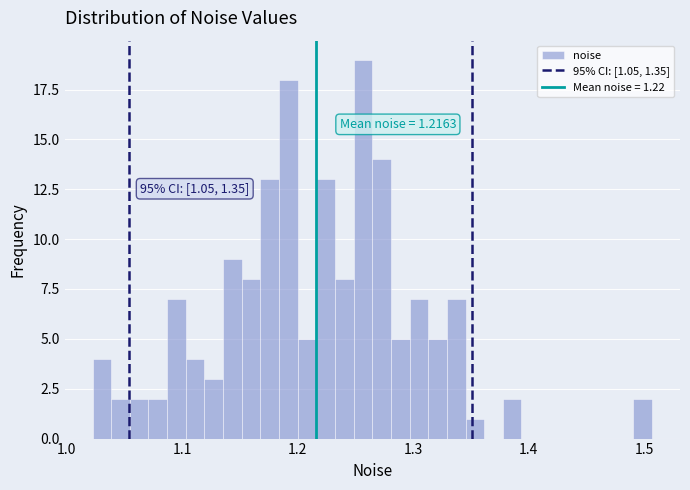

Read against the x-axis, roughly where is the centre of the tallest bar?

1.26